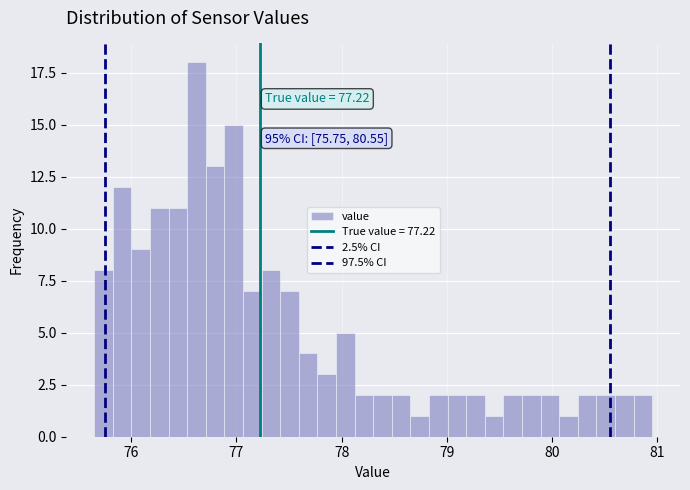

Read against the x-axis, roughly where is the centre of the tallest bar?

76.6